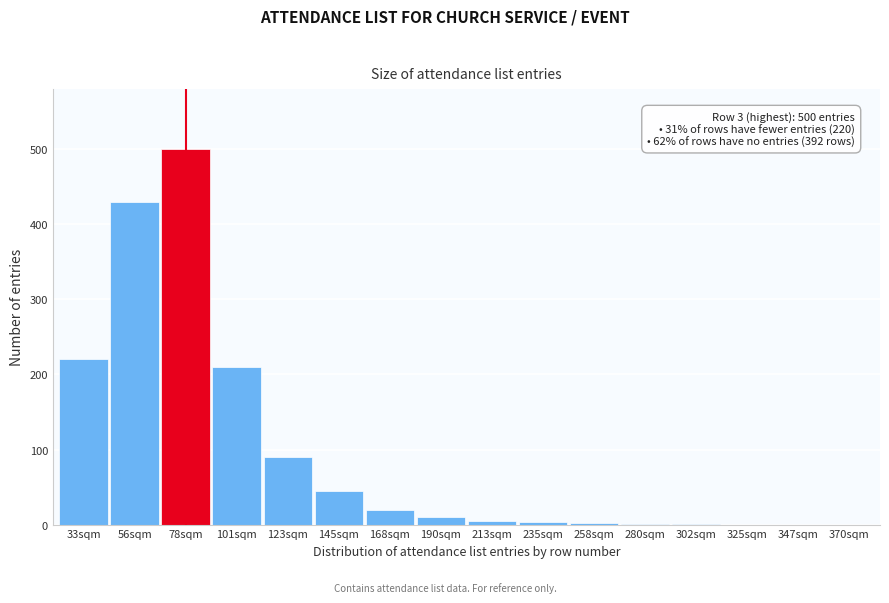

Which category has the highest value across all series?

78sqm